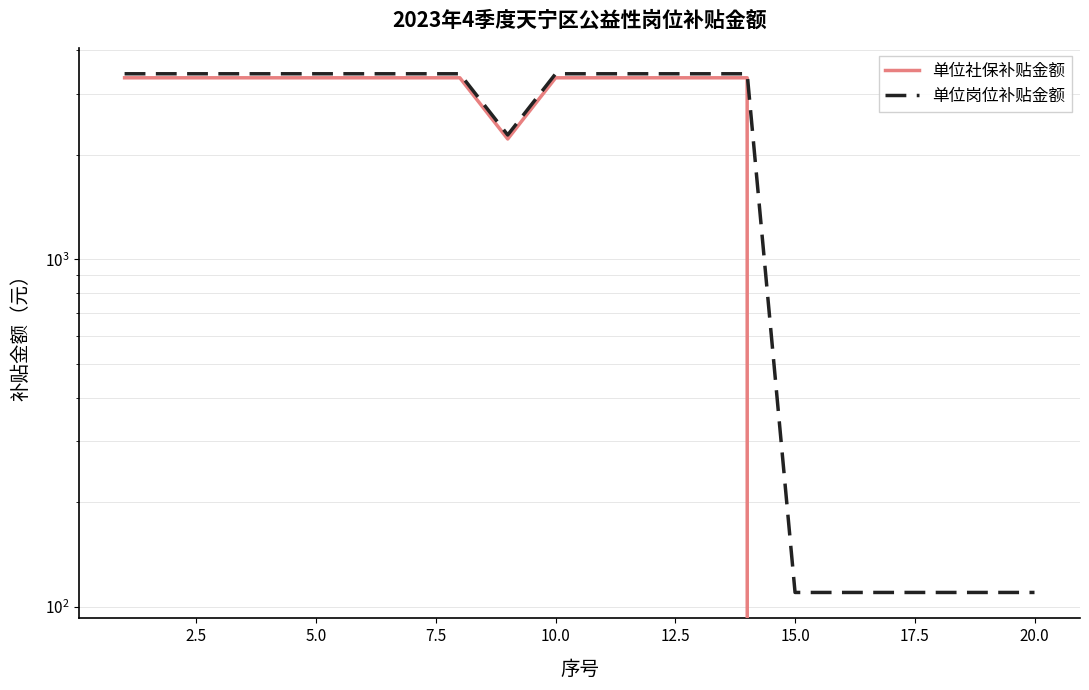

Is it true that 单位岗位补贴金额 equals 5884.0 at 5.0?

False